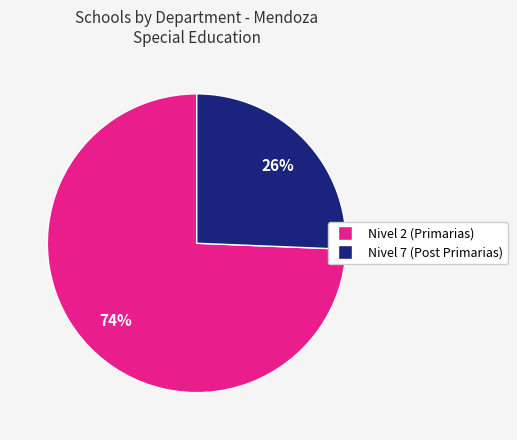

To the nearest percent, what is the average slice percentage?

50%